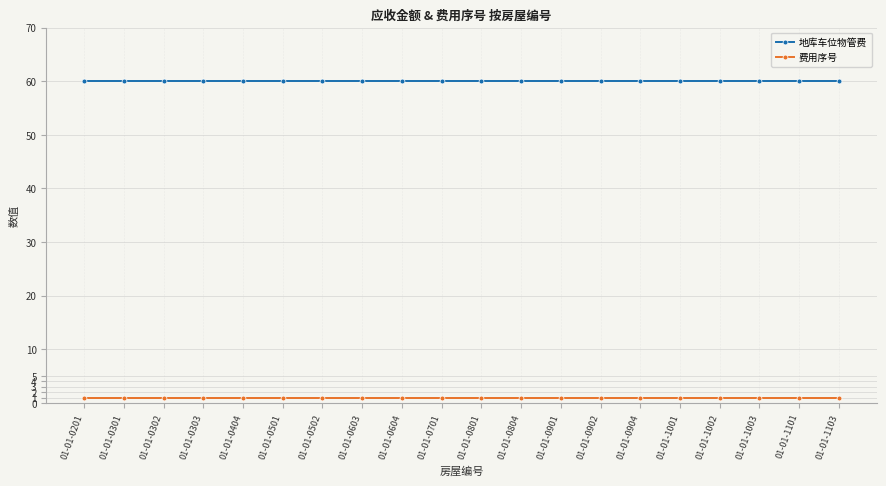

True or false: 费用序号 has a value of 1 at 01-01-0902.

True